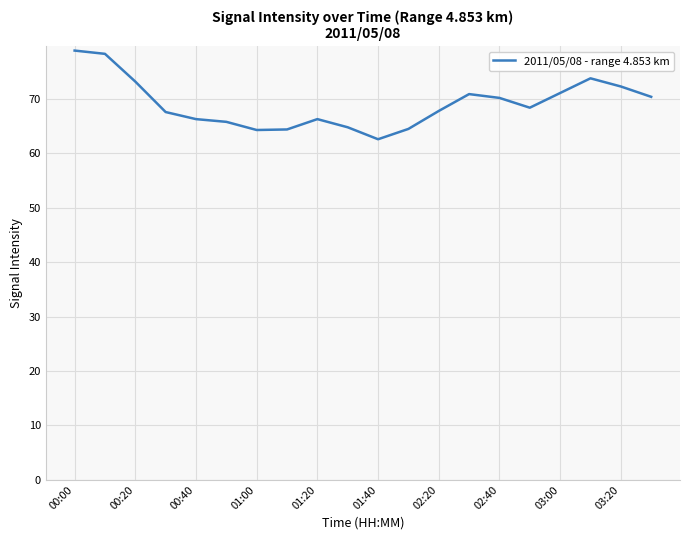

What is the difference between the maximum and minimum values?

16.3